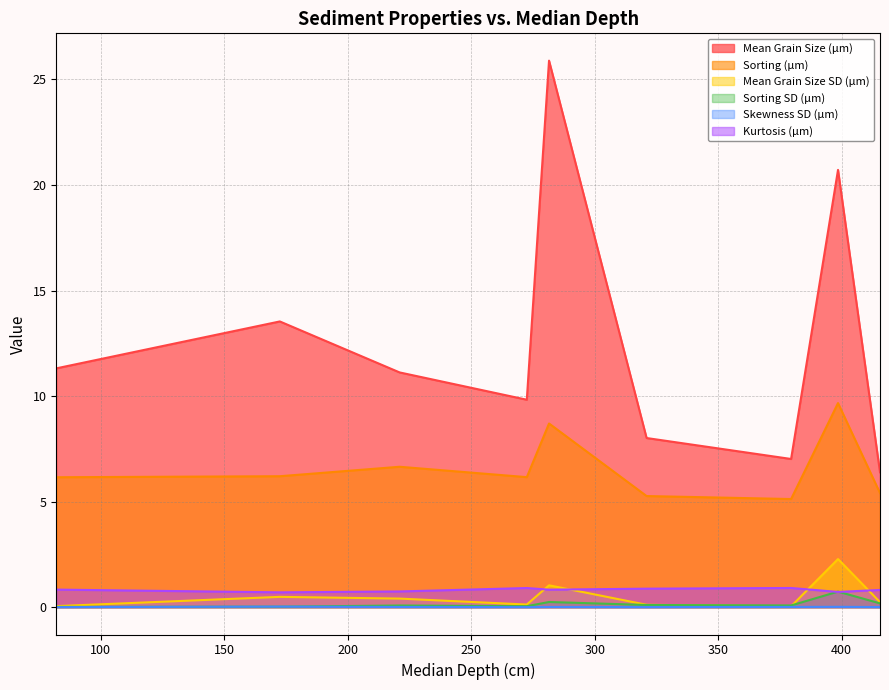

What is the value of the Mean Grain Size (µm) point at the 4th from the left?

9.8